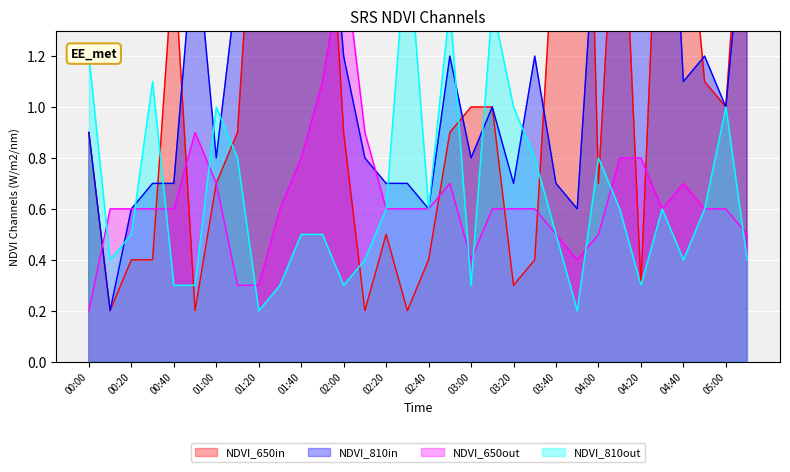

Reading left to right, what are all the values shown in this chart?

2.194: 00:00=0.9	00:10=0.2	00:20=0.6	00:30=0.7	00:40=0.7	00:50=1.7	01:00=0.8	01:10=1.5	01:20=2.1	01:30=2.2	01:40=3.9	01:50=2.2	02:00=1.2	02:10=0.8	02:20=0.7	02:30=0.7	02:40=0.6	02:50=1.2	03:00=0.8	03:10=1.0	03:20=0.7	03:30=1.2	03:40=0.7	03:50=0.6	04:00=1.9	04:10=2.2	04:20=3.3	04:30=2.7	04:40=1.1	04:50=1.2	05:00=1.0	05:10=1.9
2.047: 00:00=0.9	00:10=0.2	00:20=0.4	00:30=0.4	00:40=1.6	00:50=0.2	01:00=0.7	01:10=0.9	01:20=2.2	01:30=1.8	01:40=3.3	01:50=2.3	02:00=0.9	02:10=0.2	02:20=0.5	02:30=0.2	02:40=0.4	02:50=0.9	03:00=1.0	03:10=1.0	03:20=0.3	03:30=0.4	03:40=1.8	03:50=3.9	04:00=0.7	04:10=2.2	04:20=0.3	04:30=2.3	04:40=2.0	04:50=1.1	05:00=1.0	05:10=2.2
7.956: 00:00=1.2	00:10=0.4	00:20=0.5	00:30=1.1	00:40=0.3	00:50=0.3	01:00=1.0	01:10=0.8	01:20=0.2	01:30=0.3	01:40=0.5	01:50=0.5	02:00=0.3	02:10=0.4	02:20=0.6	02:30=1.7	02:40=0.6	02:50=1.4	03:00=0.3	03:10=1.4	03:20=1.0	03:30=0.8	03:40=0.5	03:50=0.2	04:00=0.8	04:10=0.6	04:20=0.3	04:30=0.6	04:40=0.4	04:50=0.6	05:00=1.0	05:10=0.4
7.660: 00:00=0.2	00:10=0.6	00:20=0.6	00:30=0.6	00:40=0.6	00:50=0.9	01:00=0.7	01:10=0.3	01:20=0.3	01:30=0.6	01:40=0.8	01:50=1.1	02:00=1.6	02:10=0.9	02:20=0.6	02:30=0.6	02:40=0.6	02:50=0.7	03:00=0.4	03:10=0.6	03:20=0.6	03:30=0.6	03:40=0.5	03:50=0.4	04:00=0.5	04:10=0.8	04:20=0.8	04:30=0.6	04:40=0.7	04:50=0.6	05:00=0.6	05:10=0.5